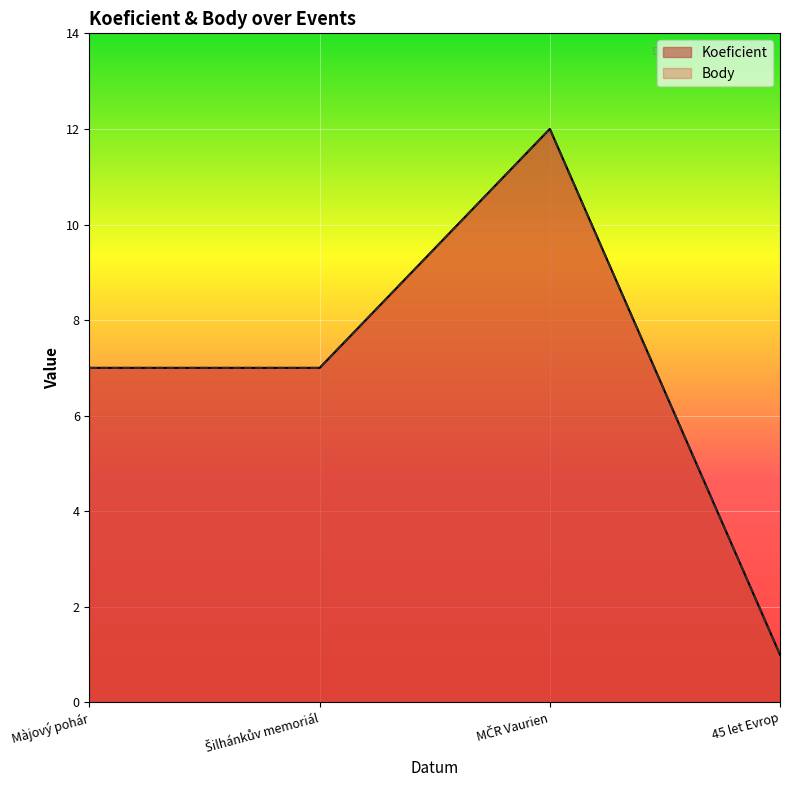

True or false: Body and Koeficient intersect in this chart.

False